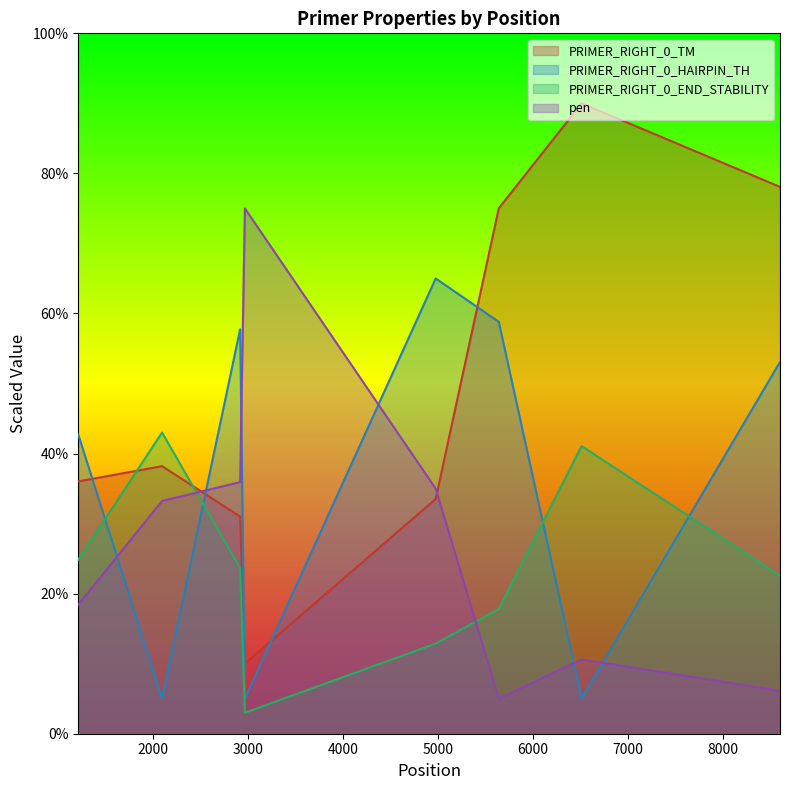

Which series has the largest total across all categories?

PRIMER_RIGHT_0_TM